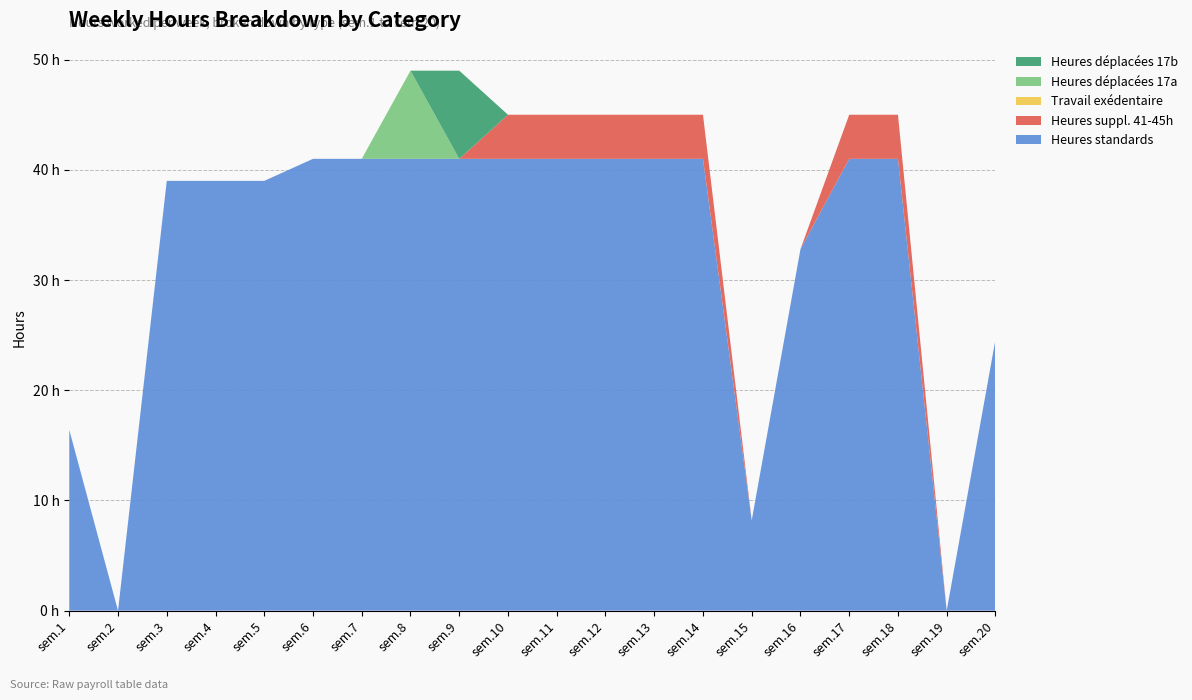

Reading right to left, transcribe all the data shown in this chart.

Heures standards: 24.6	0.0	41.0	41.0	32.8	8.2	41.0	41.0	41.0	41.0	41.0	41.0	41.0	41.0	41.0	39.0	39.0	39.0	0.0	16.4
Heures suppl. 41-45h: 0.0	0.0	4.0	4.0	0.0	0.0	4.0	4.0	4.0	4.0	4.0	0.0	0.0	0.0	0.0	0.0	0.0	0.0	0.0	0.0
Travail exédentaire: 0.0	0.0	0.0	0.0	0.0	0.0	0.0	0.0	0.0	0.0	0.0	0.0	0.0	0.0	0.0	0.0	0.0	0.0	0.0	0.0
Heures déplacées 17a: 0.0	0.0	0.0	0.0	0.0	0.0	0.0	0.0	0.0	0.0	0.0	0.0	8.0	0.0	0.0	0.0	0.0	0.0	0.0	0.0
Heures déplacées 17b: 0.0	0.0	0.0	0.0	0.0	0.0	0.0	0.0	0.0	0.0	0.0	8.0	0.0	0.0	0.0	0.0	0.0	0.0	0.0	0.0